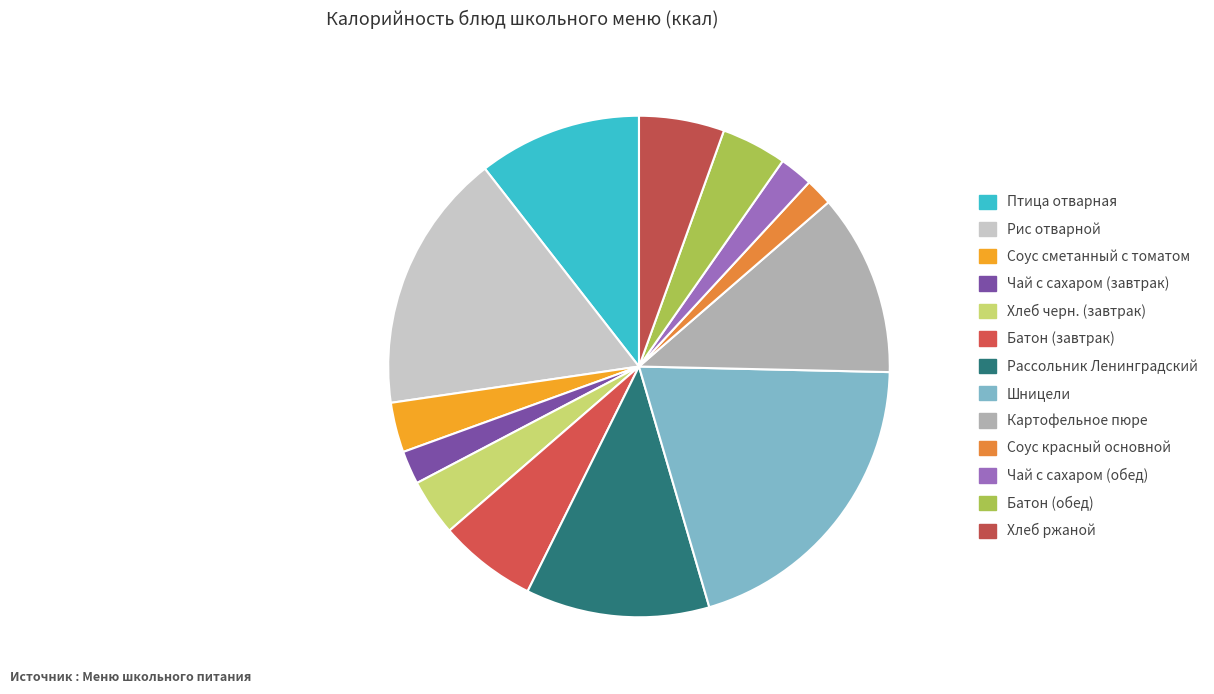

Is it true that Батон (обед) is 4% of the pie?

True